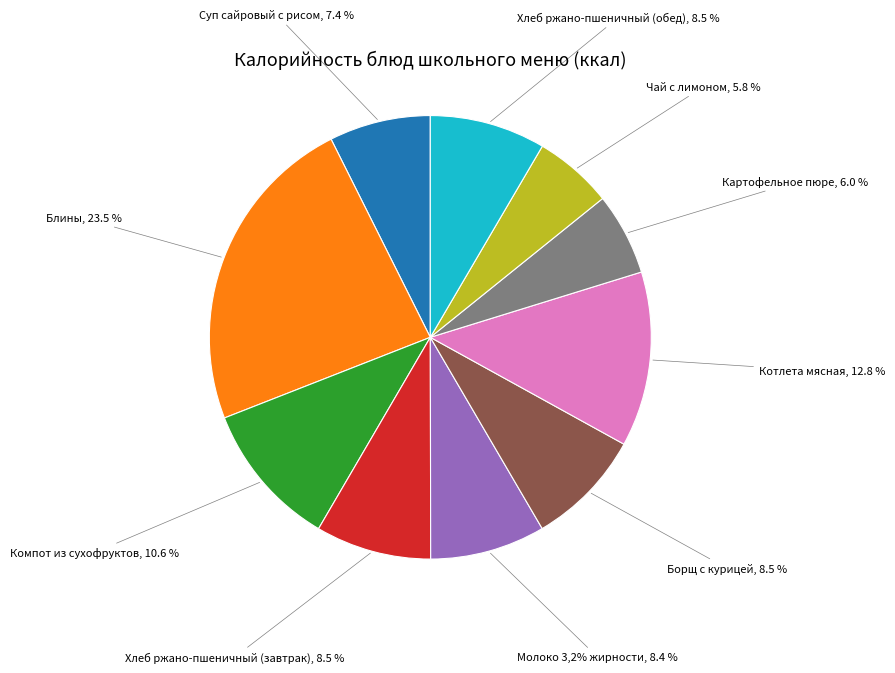

Count the number of slices in the pie.

10